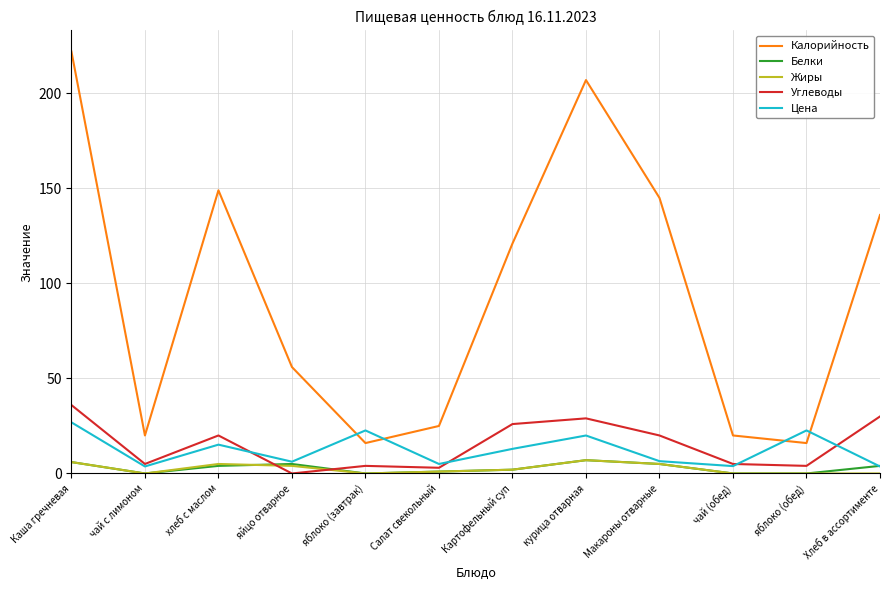

Is the value of Жиры at хлеб с маслом greater than the value of Калорийность at яйцо отварное?

No